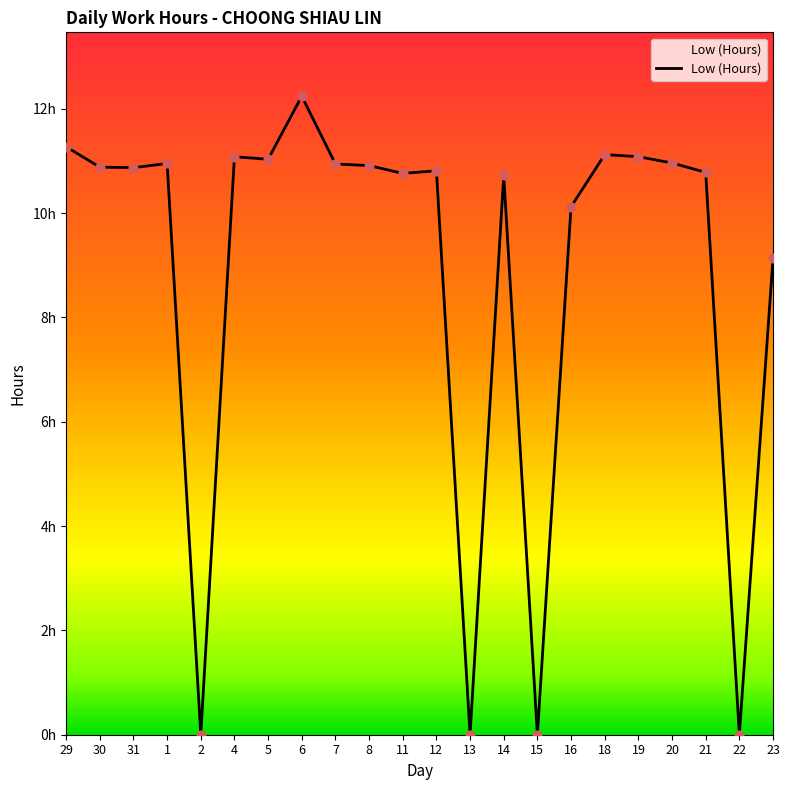

Approximately how many times larger is the value at 11 compared to 7?

1.0